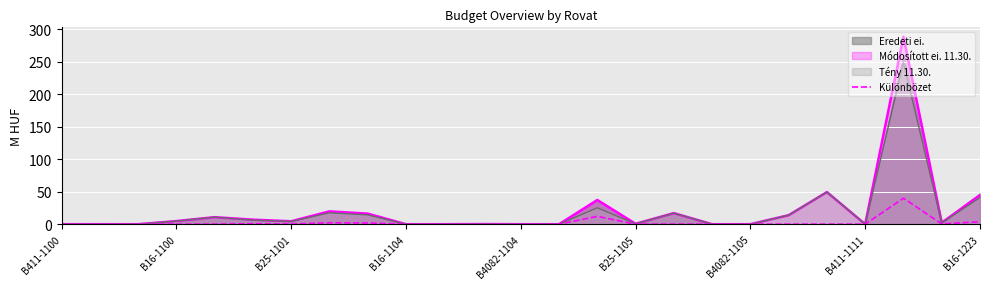

How many interior local valleys (lower than both neighbors) does the data have?

3